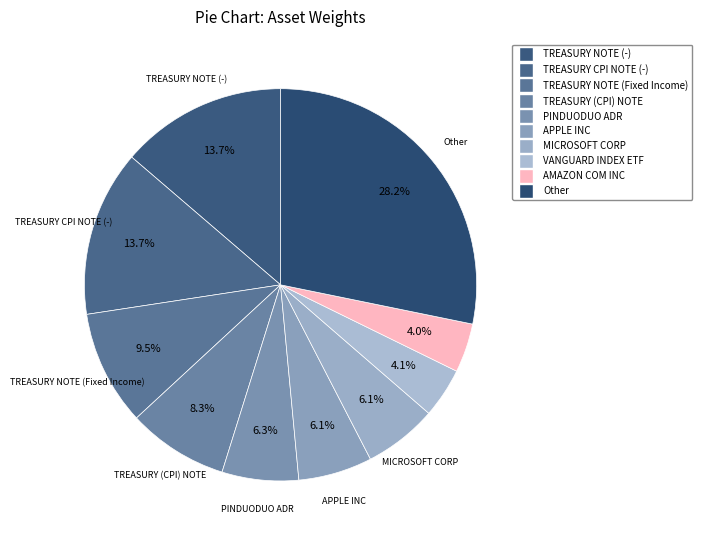

The AMAZON COM INC slice represents 4% of the pie. True or false?

True